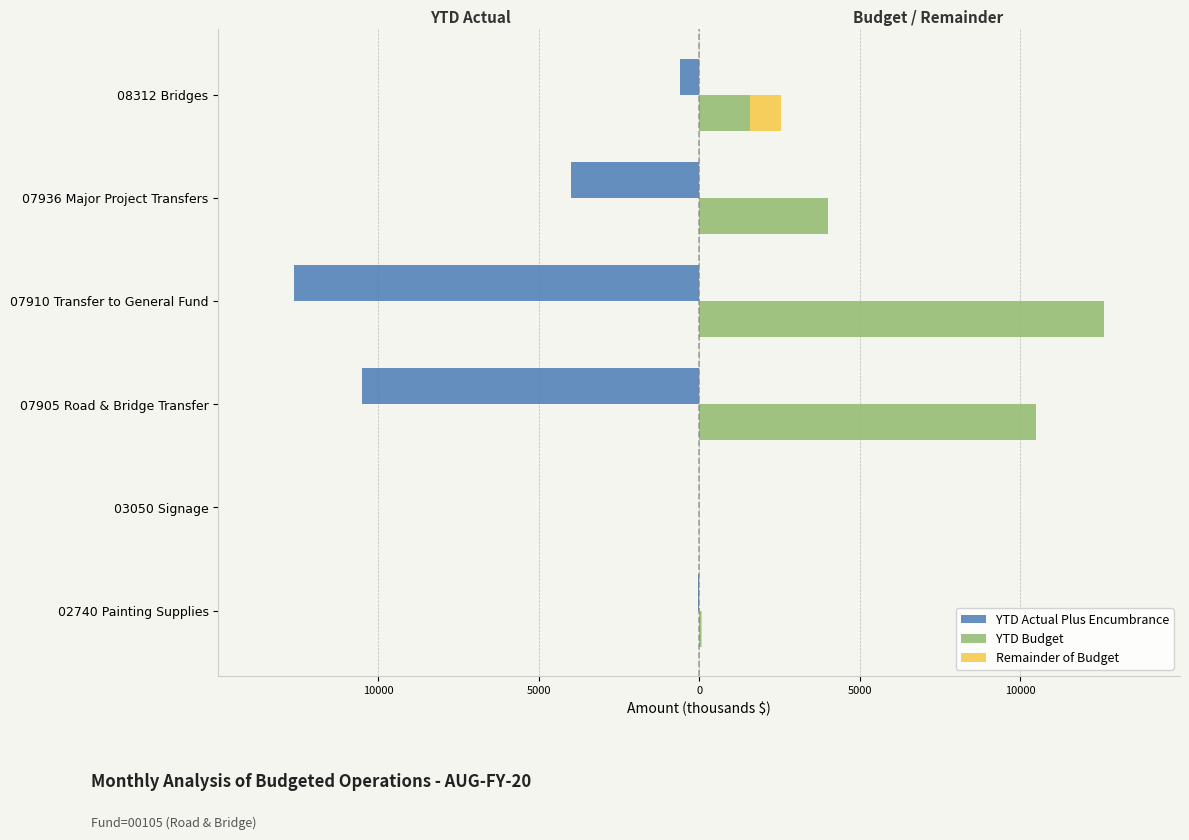

How many data points does each series have?

6